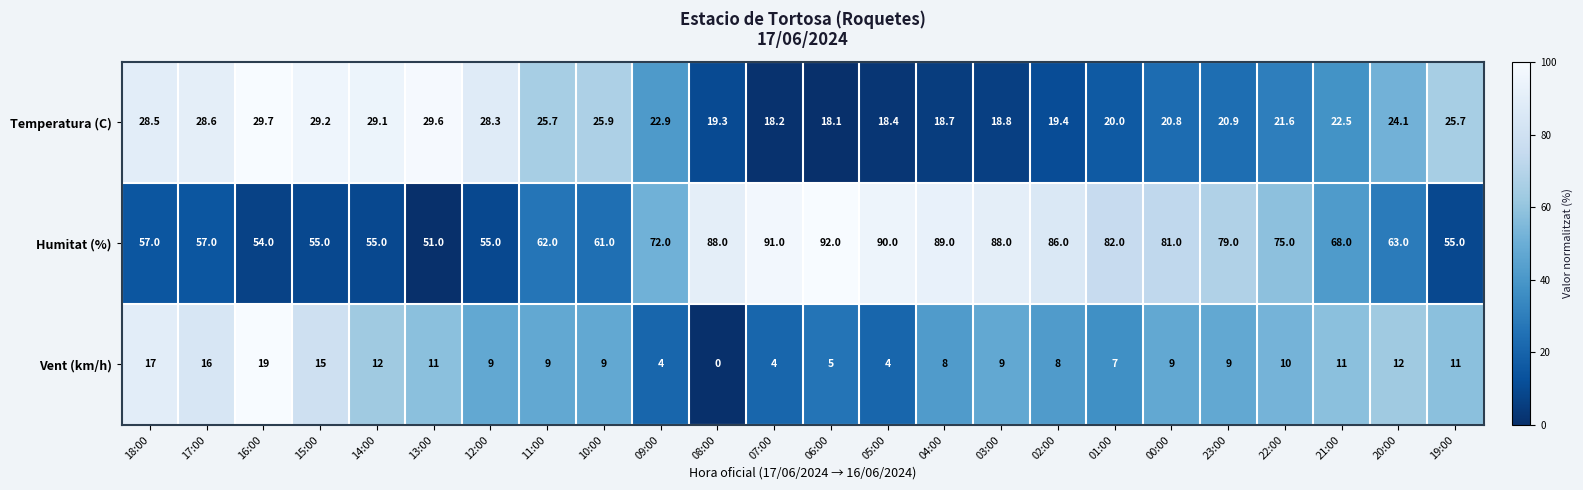

The value of Vent (km/h) at 04:00 is 8.0. True or false?

True